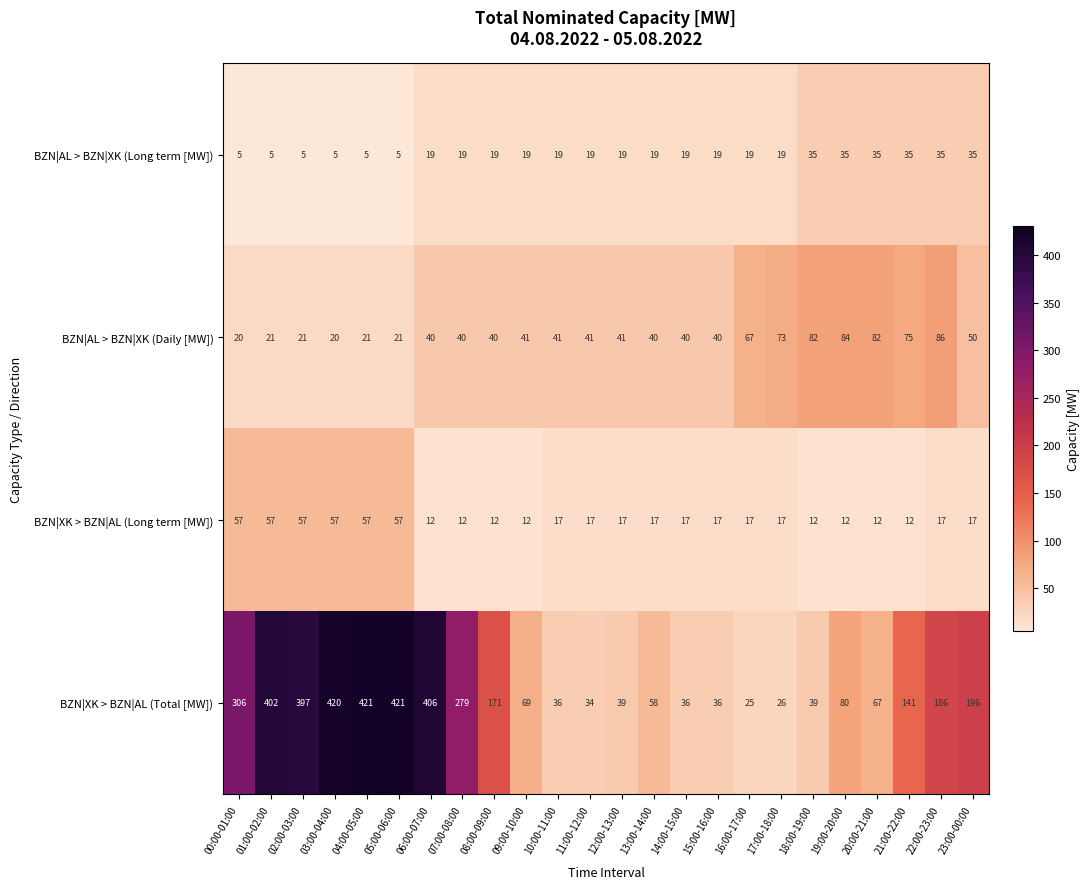

At 22:00-23:00, list the series in order from largest to smallest.

BZN|XK > BZN|AL (Total [MW]), BZN|AL > BZN|XK (Daily [MW]), BZN|AL > BZN|XK (Long term [MW]), BZN|XK > BZN|AL (Long term [MW])